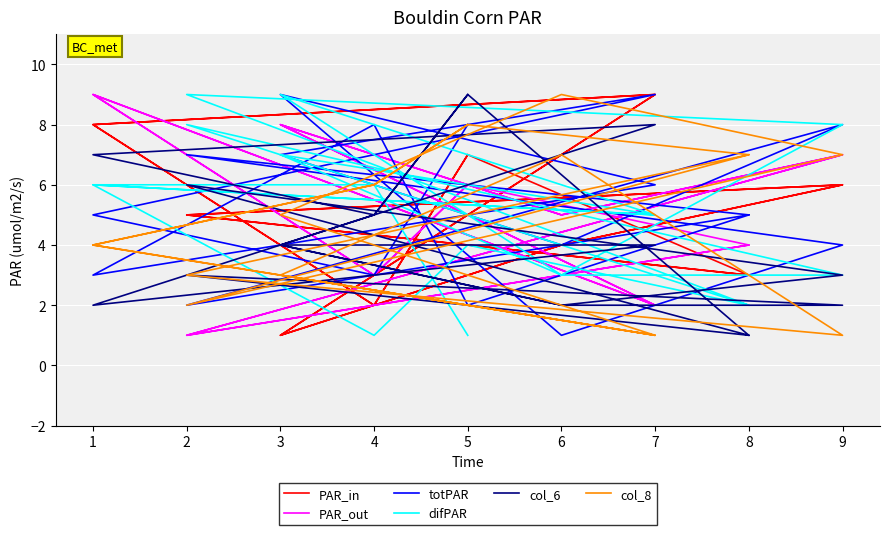

Where do col_8 and difPAR first cross each other?

3 and 6